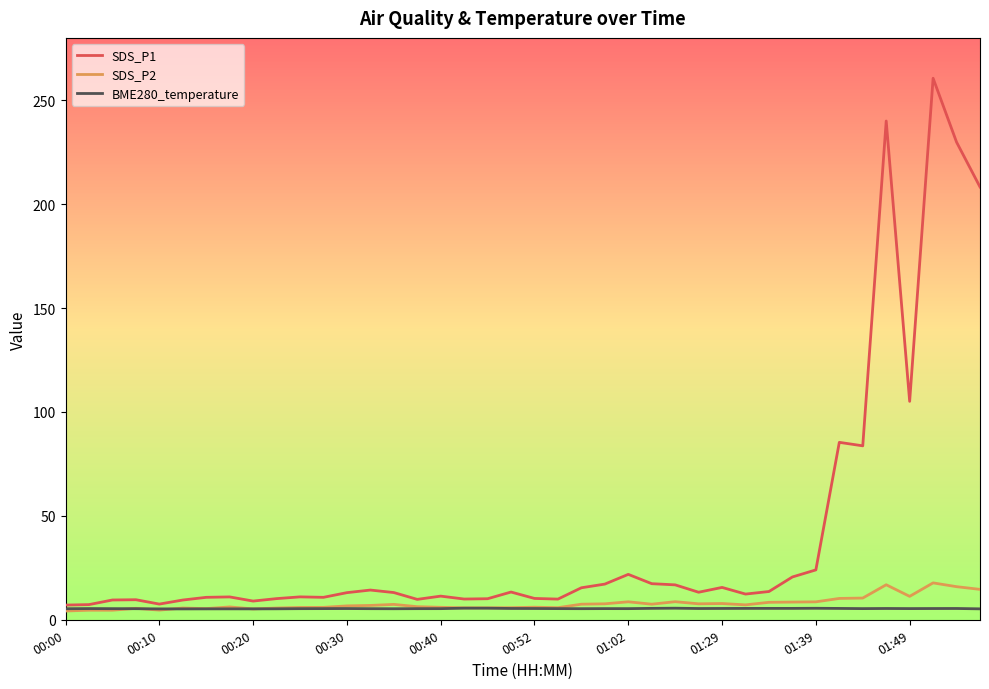

Which series has the widest spread of values?

SDS_P1